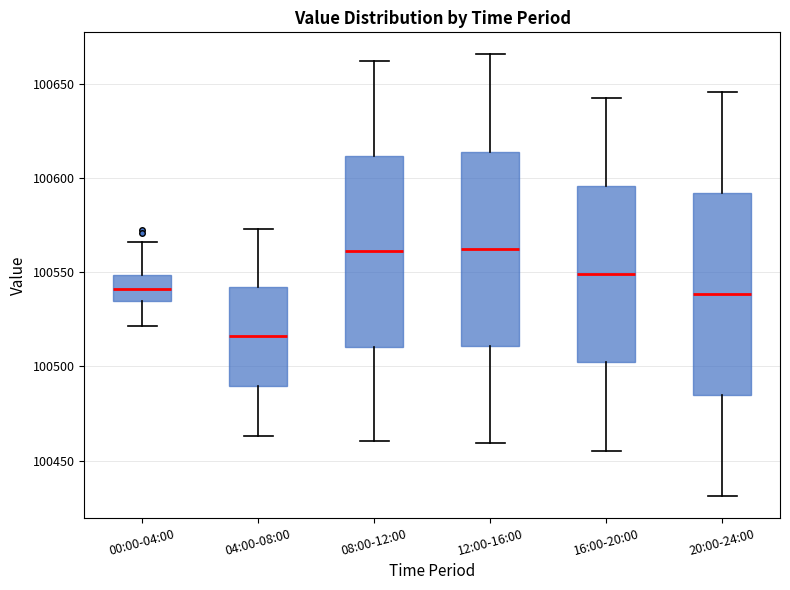

Reading left to right, read every box against the y-axis: the position of its median line, the range the box covers, and the ends of its whiskers. The values are not printed on the chart, so give them approximately, as read against the axis.

00:00-04:00: median 100540, box 100535 to 100550, whiskers 100520 to 100565
04:00-08:00: median 100515, box 100490 to 100540, whiskers 100465 to 100575
08:00-12:00: median 100560, box 100510 to 100610, whiskers 100460 to 100665
12:00-16:00: median 100560, box 100510 to 100615, whiskers 100460 to 100665
16:00-20:00: median 100550, box 100500 to 100595, whiskers 100455 to 100645
20:00-24:00: median 100540, box 100485 to 100590, whiskers 100430 to 100645